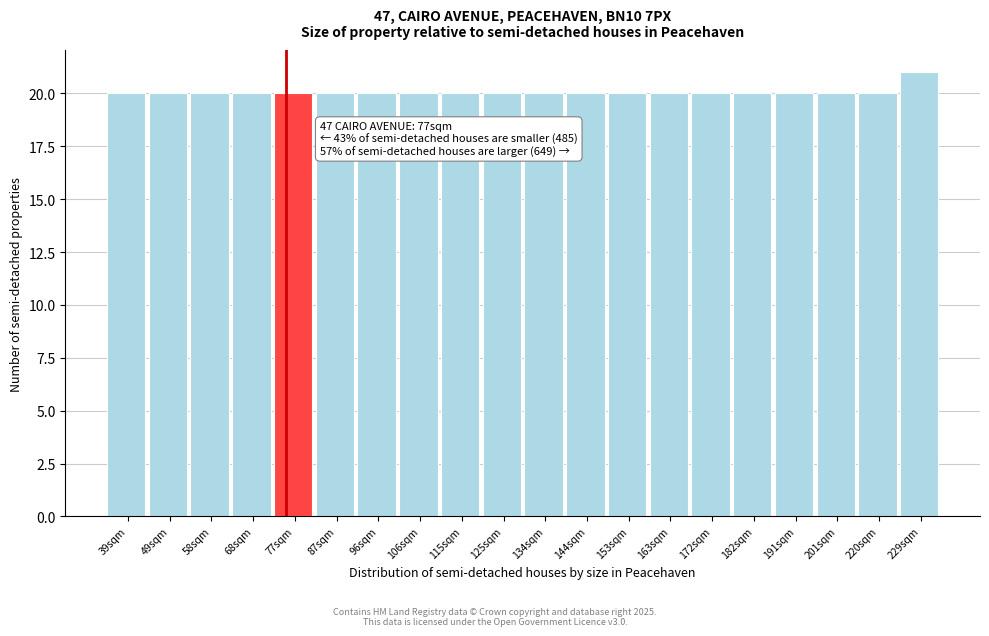

Reading left to right, what are all the values shown in this chart?

39sqm=20	49sqm=20	58sqm=20	68sqm=20	77sqm=20	87sqm=20	96sqm=20	106sqm=20	115sqm=20	125sqm=20	134sqm=20	144sqm=20	153sqm=20	163sqm=20	172sqm=20	182sqm=20	191sqm=20	201sqm=20	220sqm=20	229sqm=21